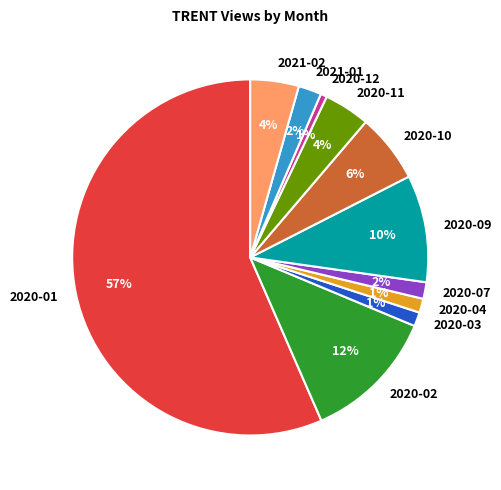

Which has a higher value, 2020-02 or 2020-04?

2020-02